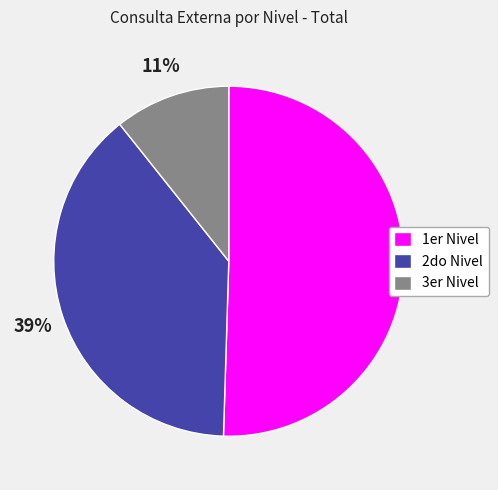

Which category accounts for the majority?

1er Nivel